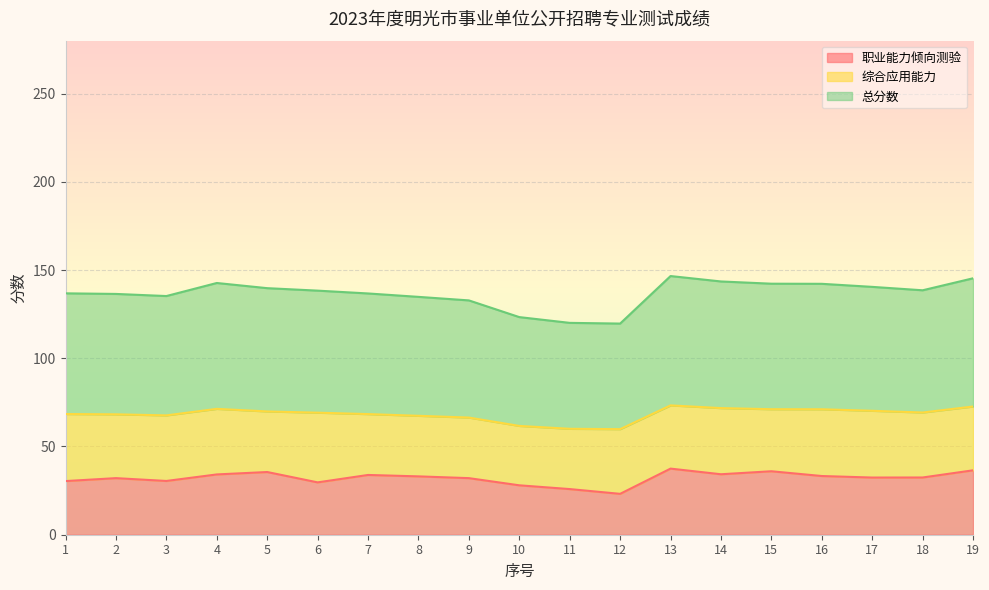

What is the difference between the 总分数 values at 4 and 5?

1.5